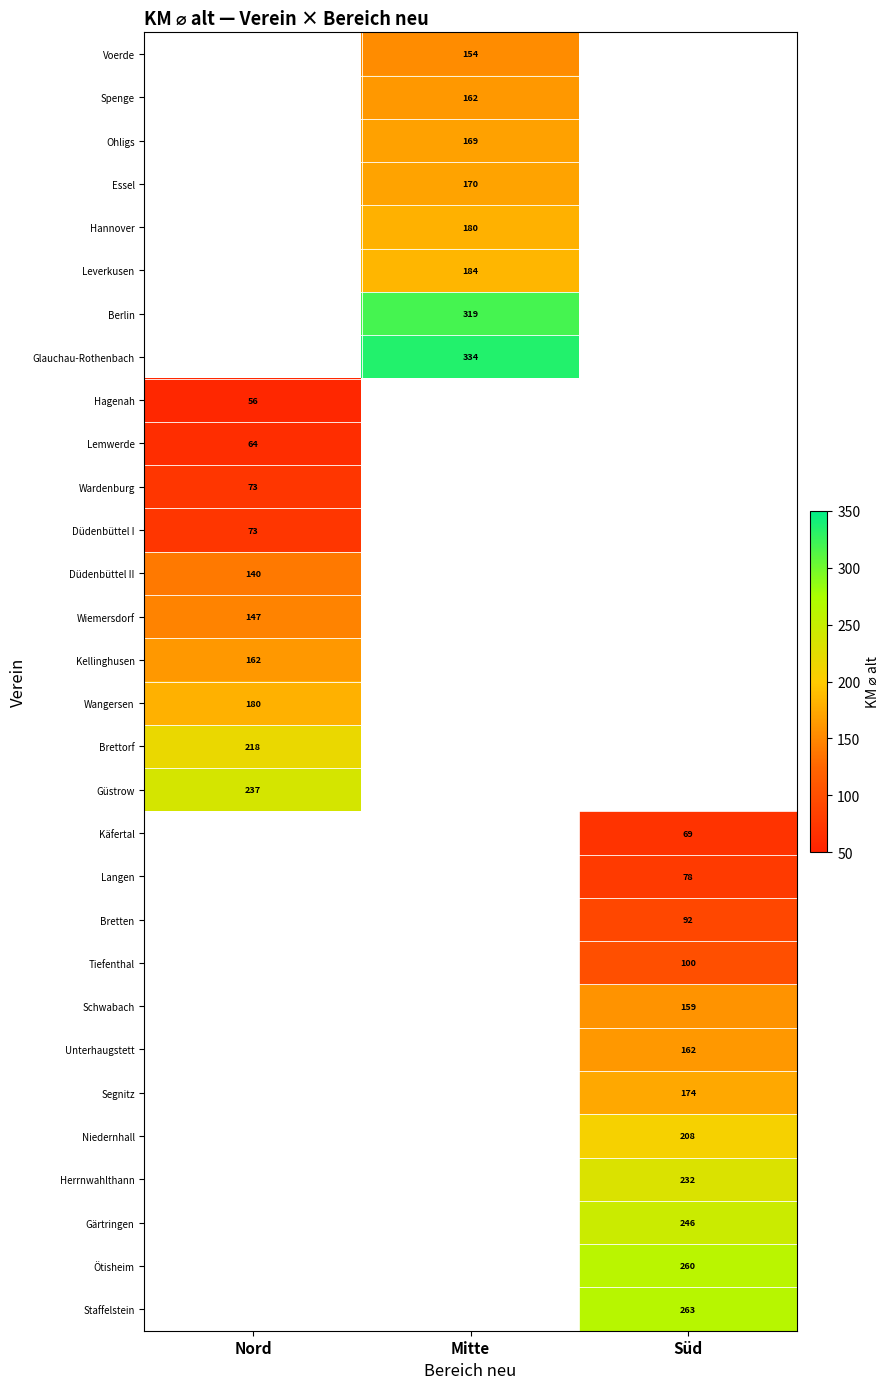

The value of Herrnwahlthann at Süd is 126. True or false?

False